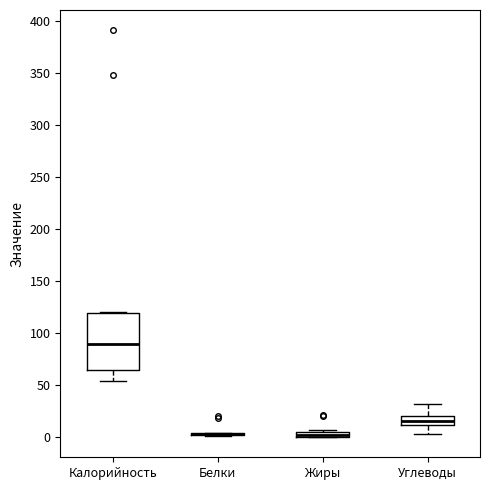

Comparing the boxes themselves (not the whiskers), which one is the tallest?

Калорийность